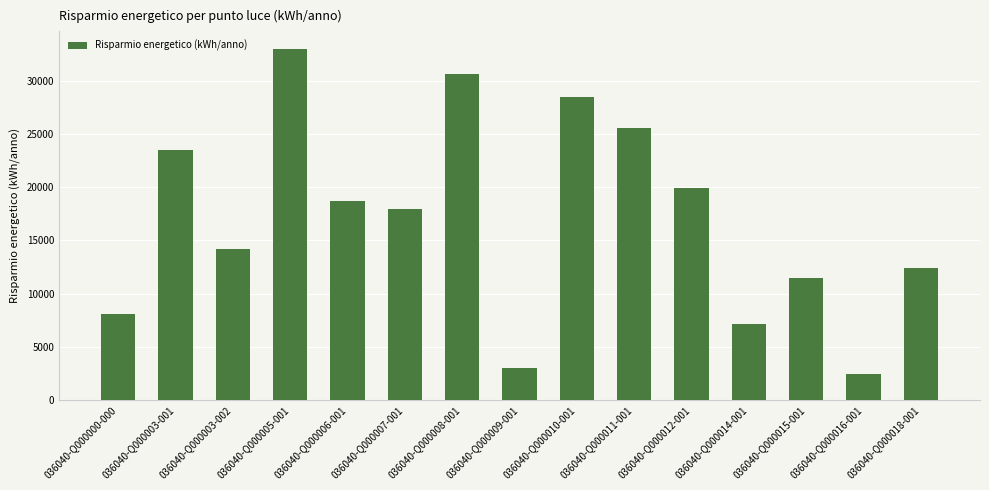

Which category has the highest value across all series?

036040-Q000005-001